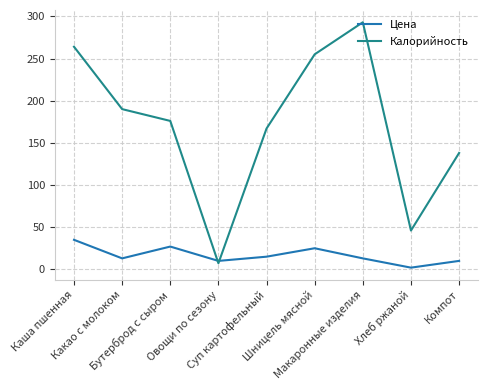

Reading left to right, list all the values displayed in this chart.

Цена: Каша пшенная=35.0	Какао с молоком=13.0	Бутерброд с сыром=27.0	Овощи по сезону=10.0	Суп картофельный=15.0	Шницель мясной=25.0	Макаронные изделия=13.0	Хлеб ржаной=2.0	Компот=10.0
Калорийность: Каша пшенная=264.0	Какао с молоком=190.0	Бутерброд с сыром=176.0	Овощи по сезону=7.2	Суп картофельный=167.0	Шницель мясной=255.0	Макаронные изделия=293.0	Хлеб ржаной=46.0	Компот=138.0